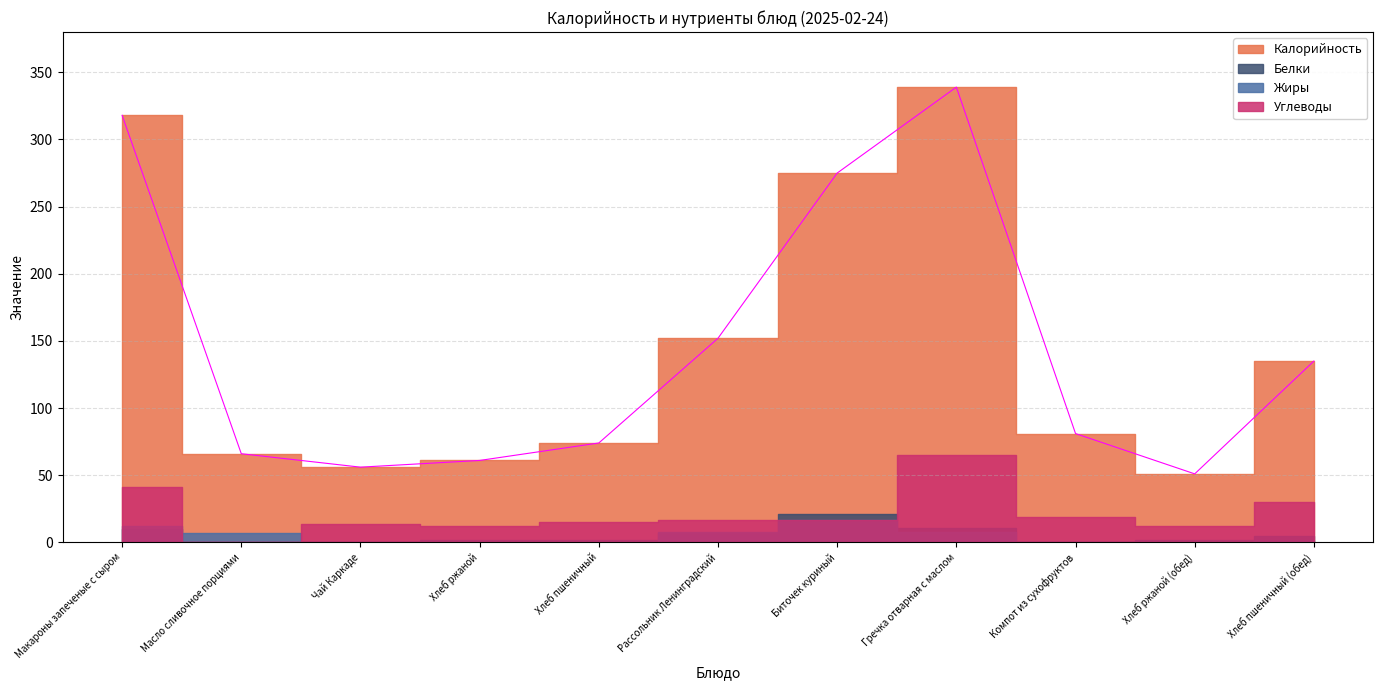

What position from the right is Масло сливочное порциями?

10